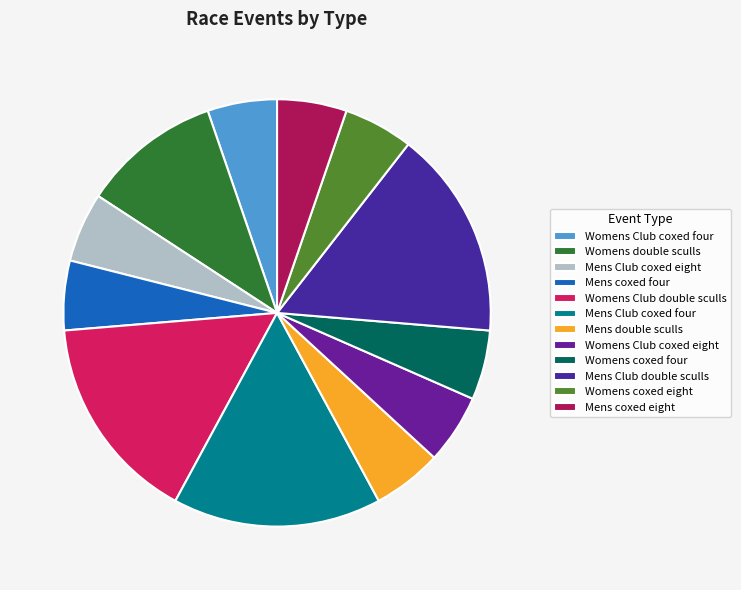

Does Mens coxed four represent more than half of the total?

No